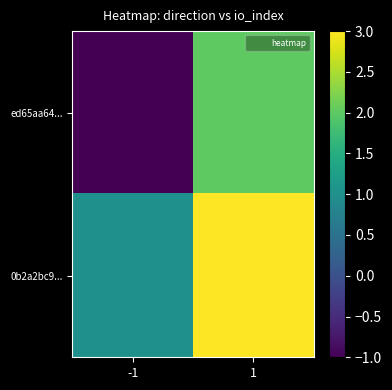

Rank the series at 1 from lowest to highest value.

ed65aa64..., 0b2a2bc9...